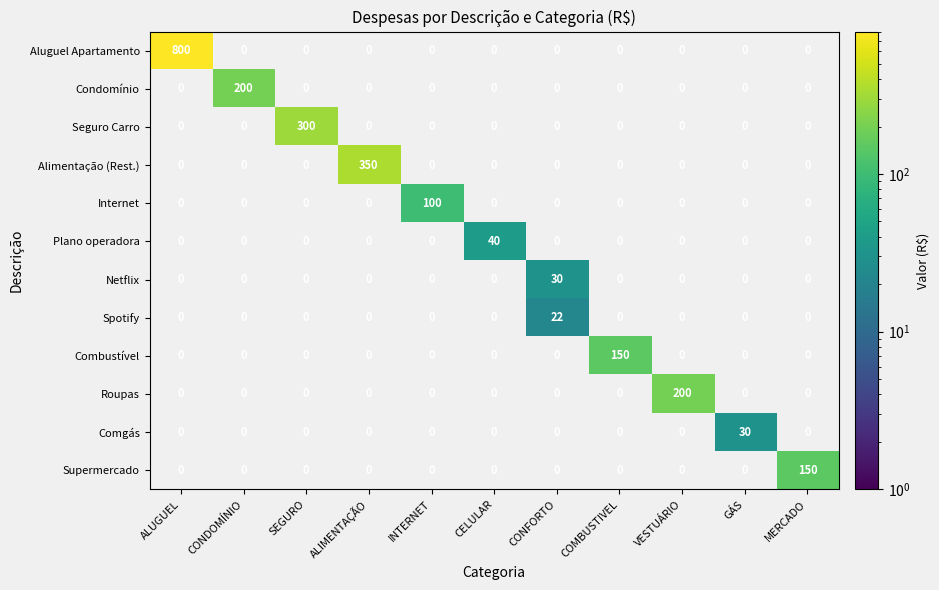

What is the difference between the highest and lowest values at VESTUÁRIO?

200